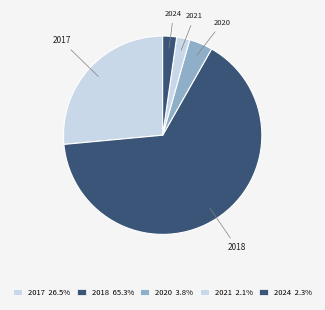

How many slices are in this pie chart?

5